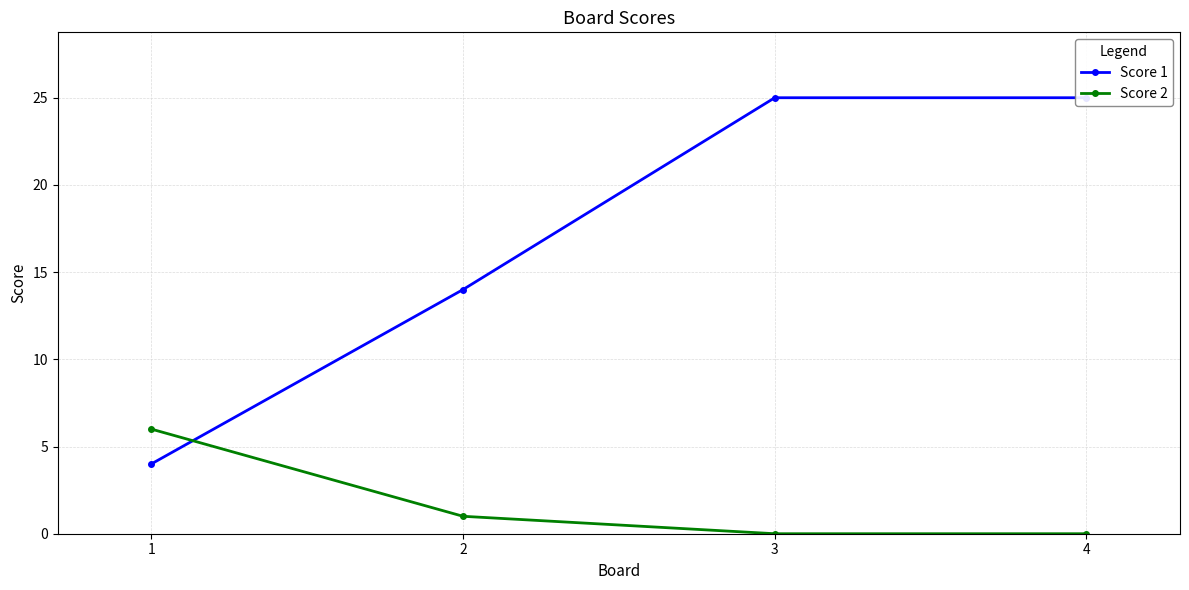

List the series in order of their peak value, lowest first.

Score 2, Score 1